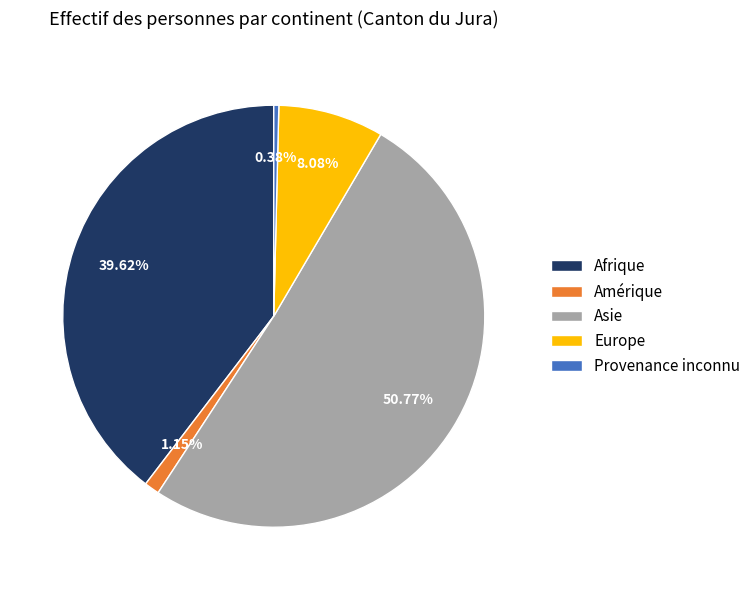

How many segments does this pie chart have?

5